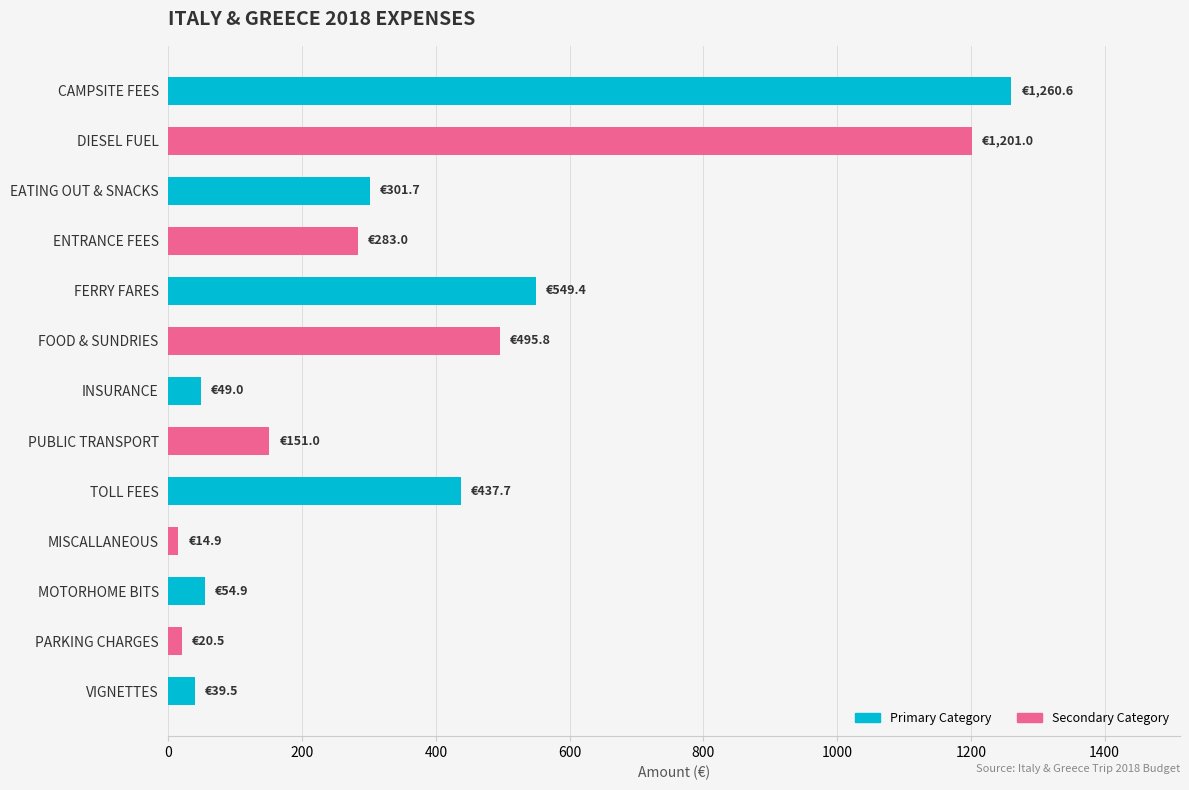

What is the label of the 1st bar from the top?

CAMPSITE FEES